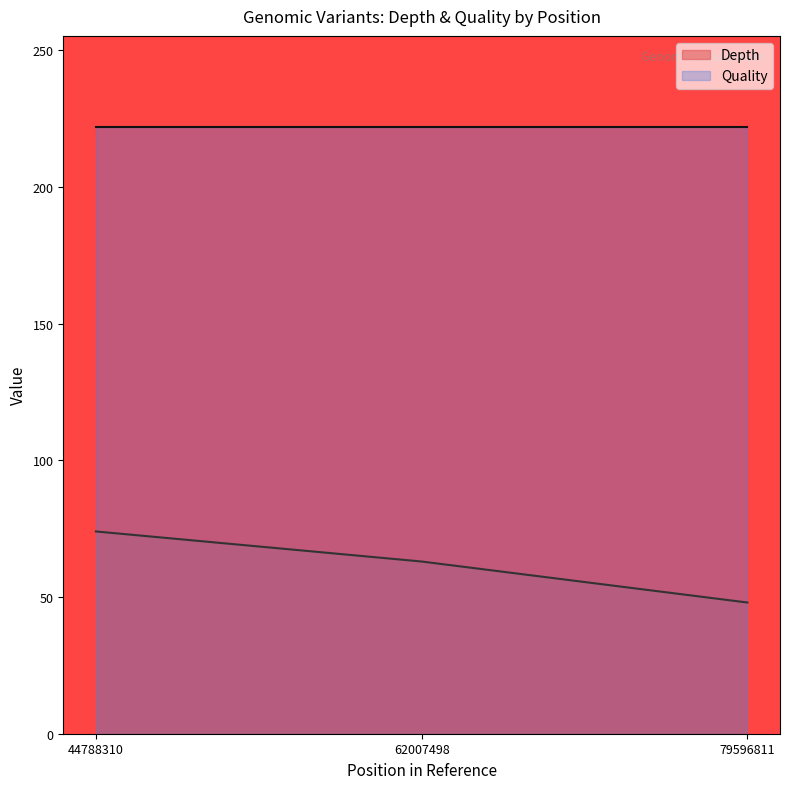

Rank the categories by value from highest to lowest.

44788310, 62007498, 79596811